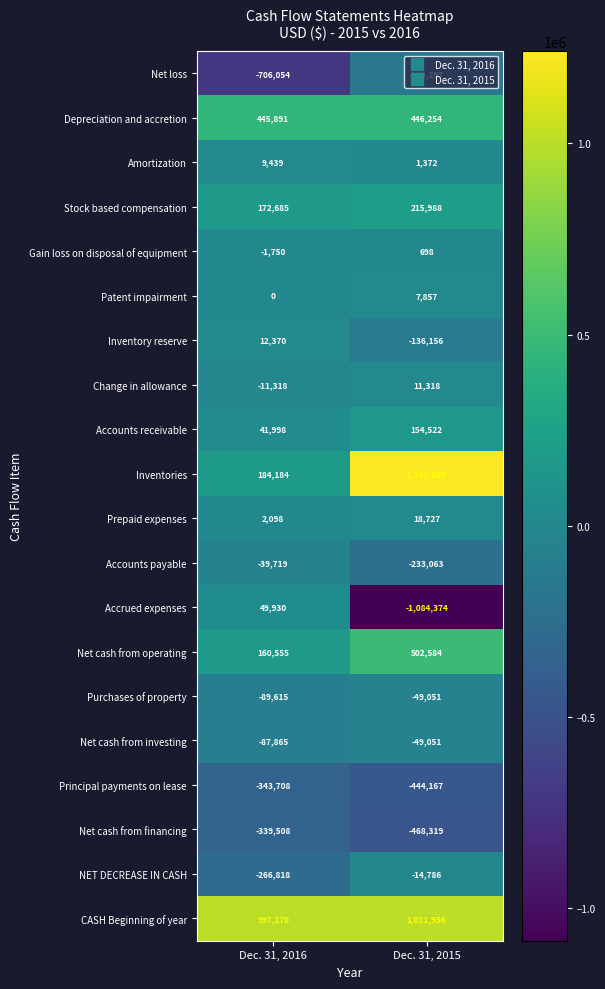

Is the value of Inventory reserve at Dec. 31, 2015 greater than the value of Principal payments on lease at Dec. 31, 2015?

Yes